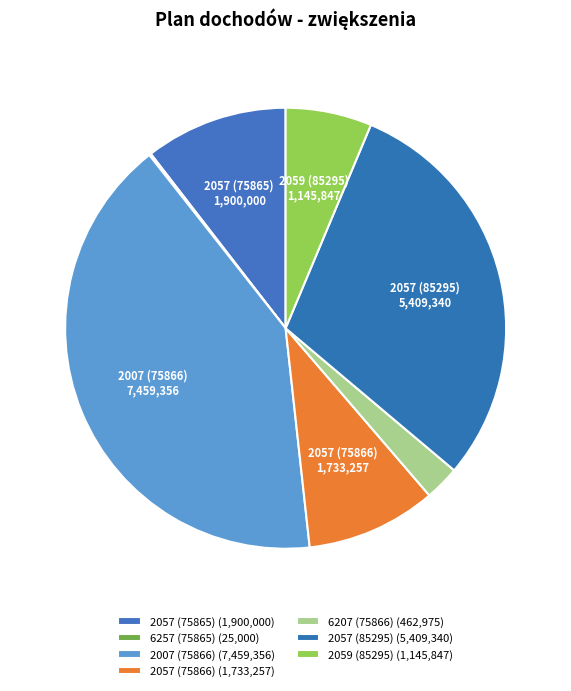

Does any single category account for the majority?

No